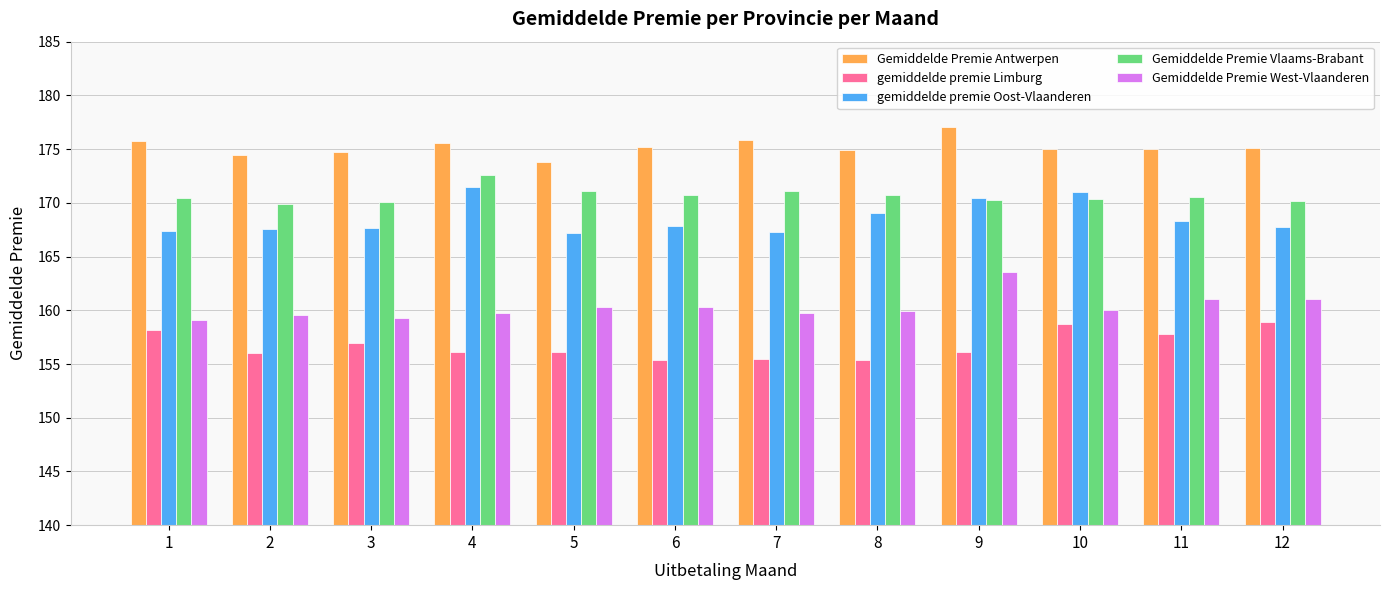

What is the sum of all gemiddelde premie Limburg values?

1881.2